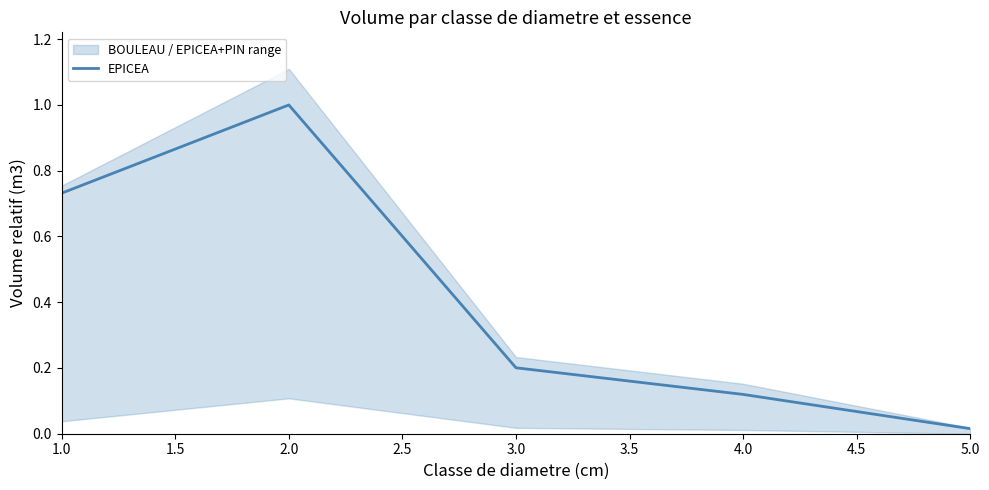

The value of EPICEA at 3.0 is 0.3. True or false?

False